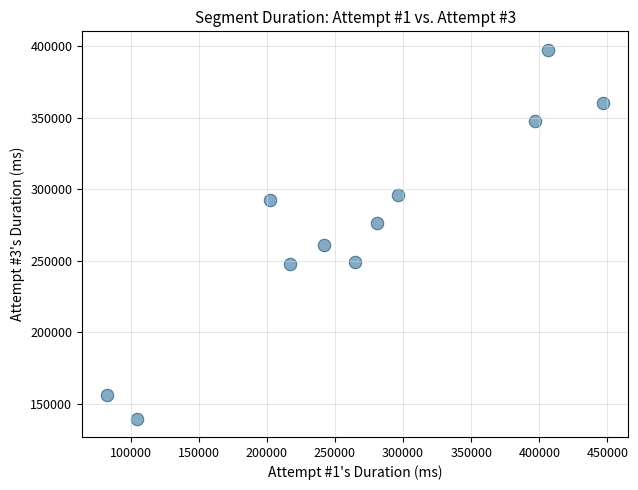

What is the range of Y values (max minus min)?

257756